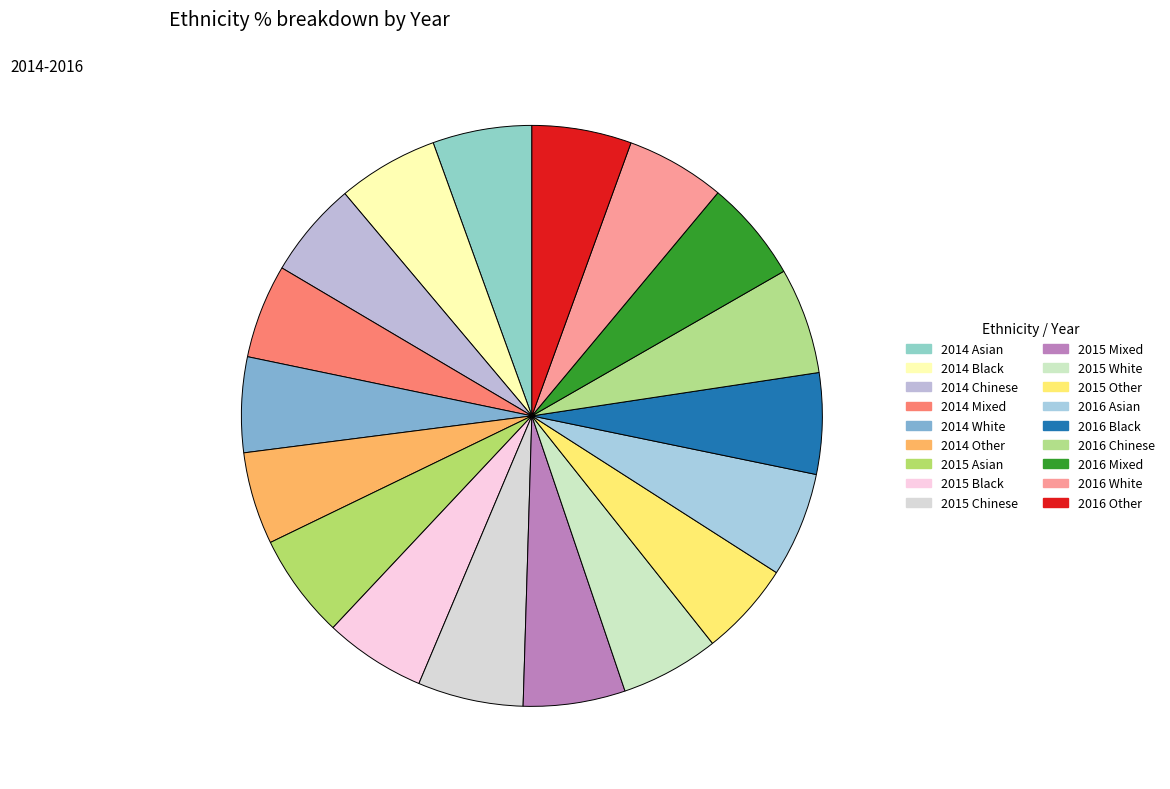

Is there a majority slice in this chart?

No